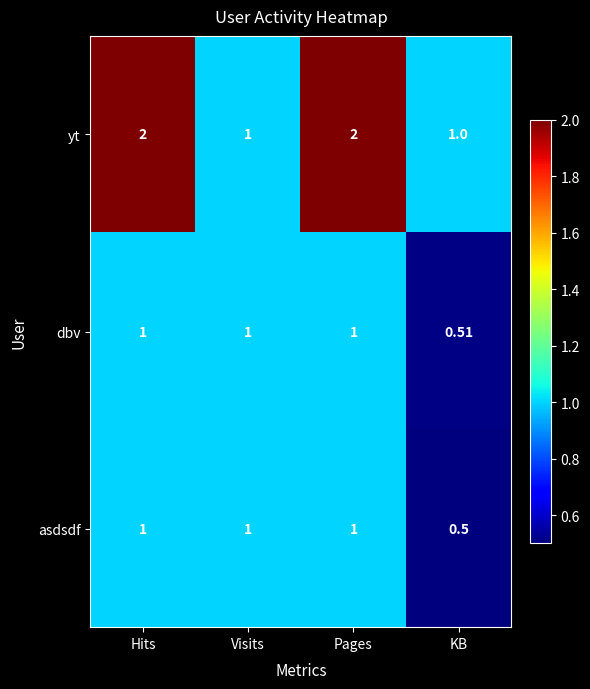

At KB, list the series in order from largest to smallest.

yt, dbv, asdsdf